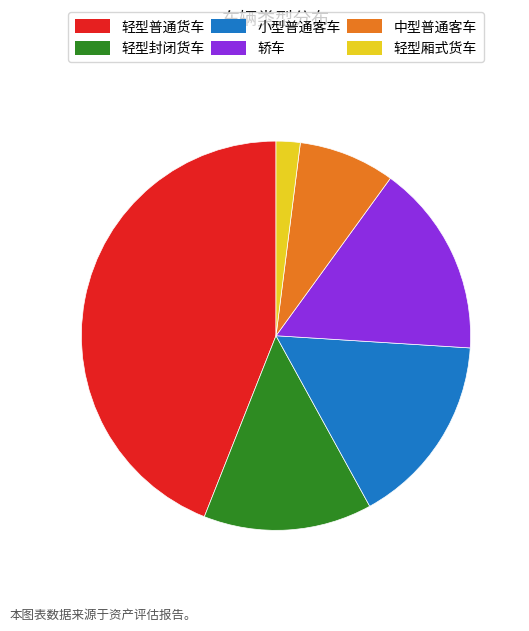

Count the number of slices in the pie.

6